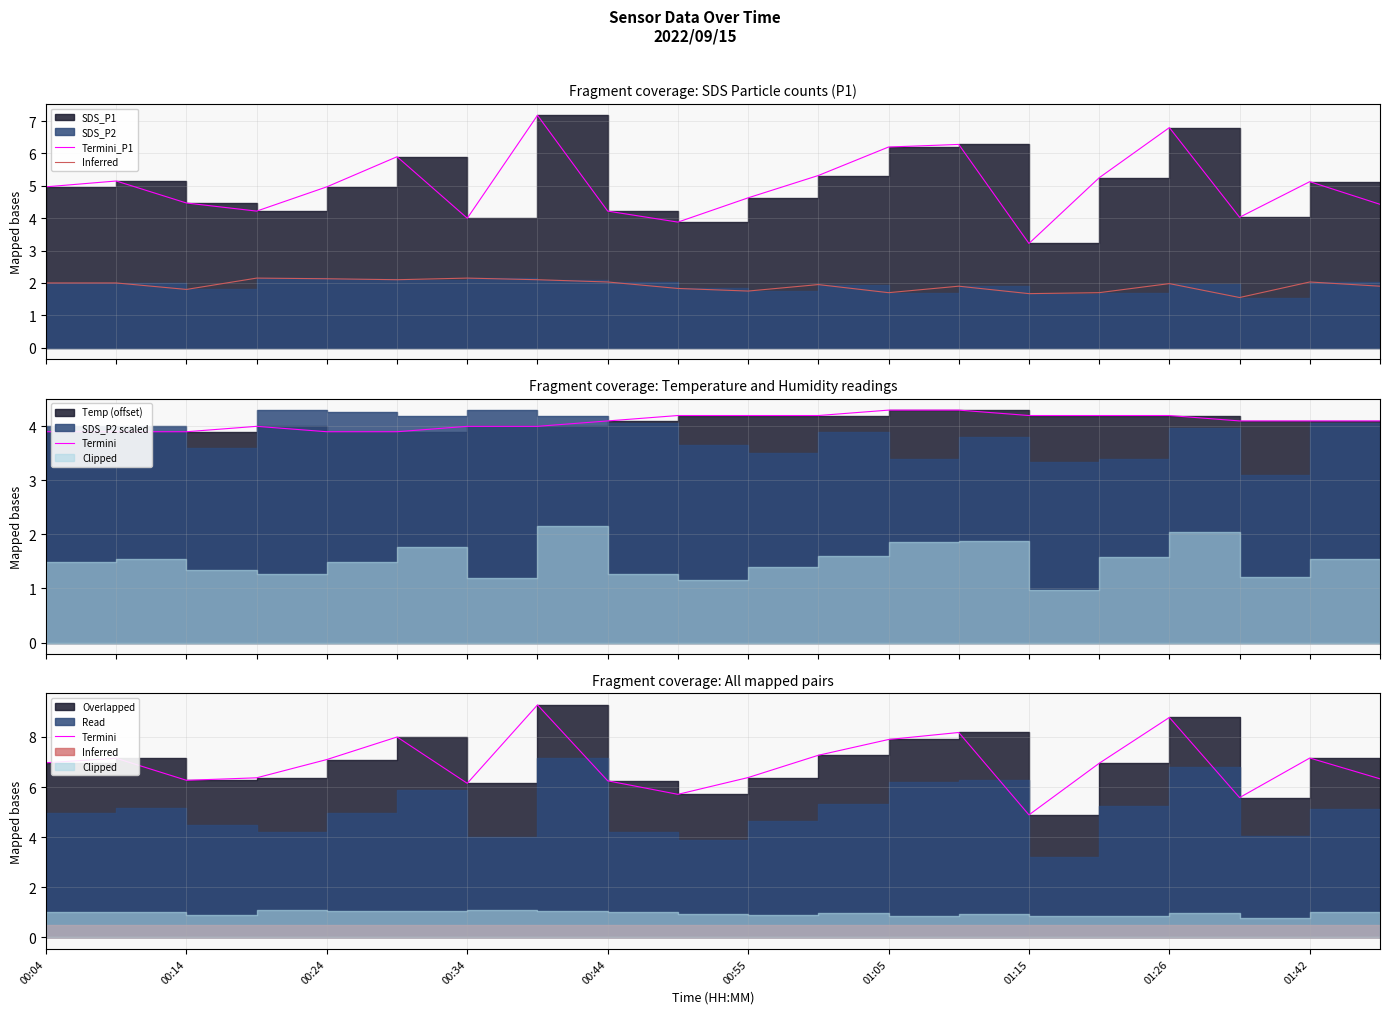

The Inferred series shows 1.7 at 01:05. True or false?

True